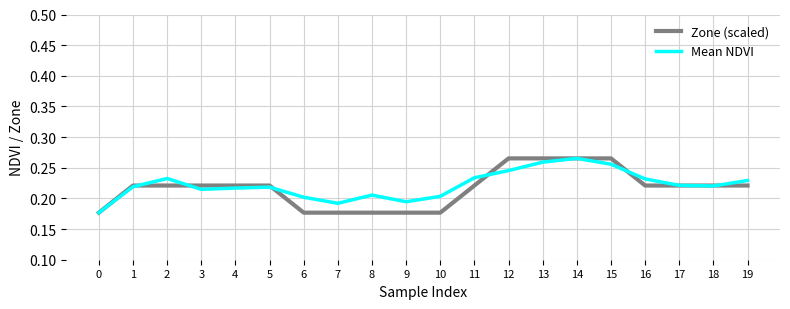

Where is the first local maximum for Mean NDVI?

2